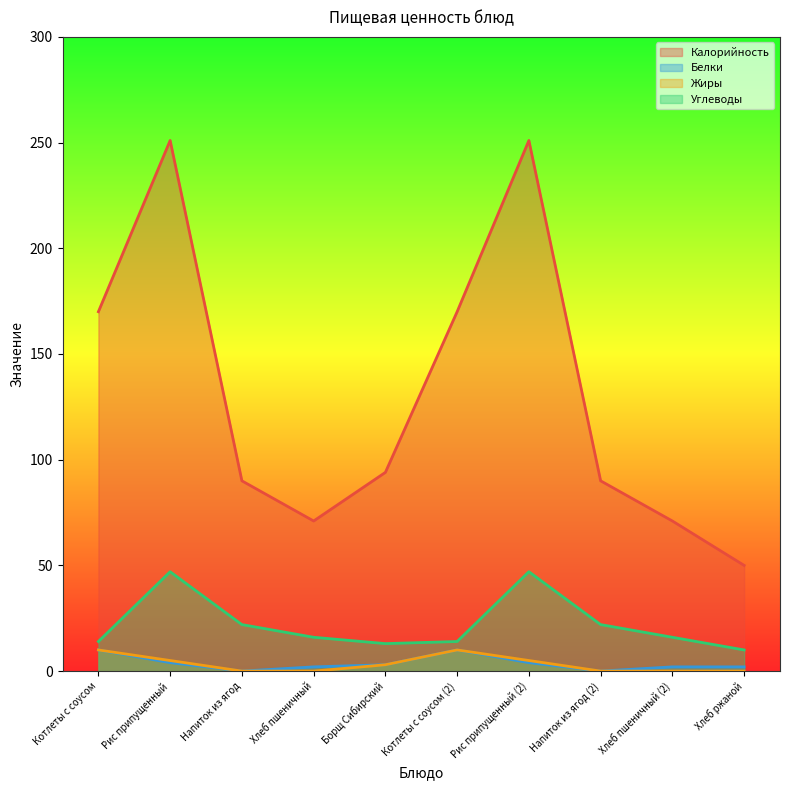

What is the difference between the highest and lowest values at Напиток из ягод?

90